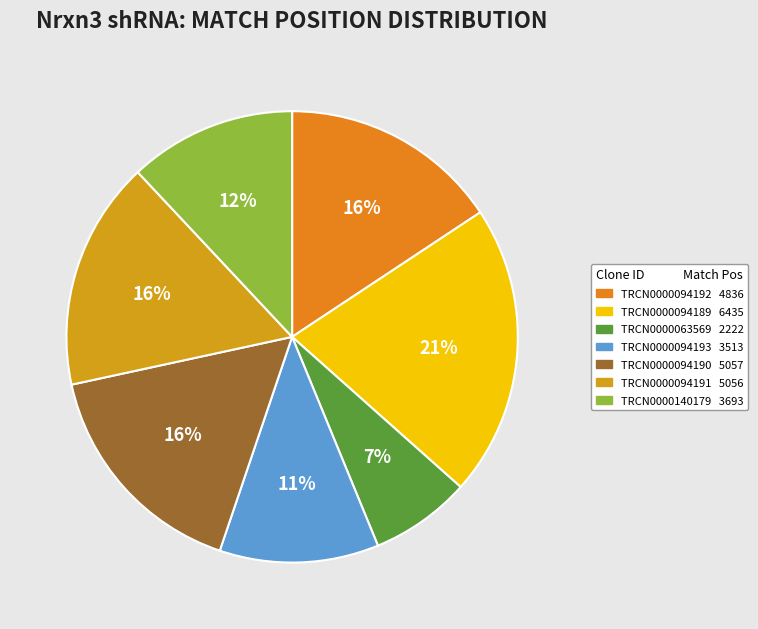

Does TRCN0000094189 represent more than half of the total?

No